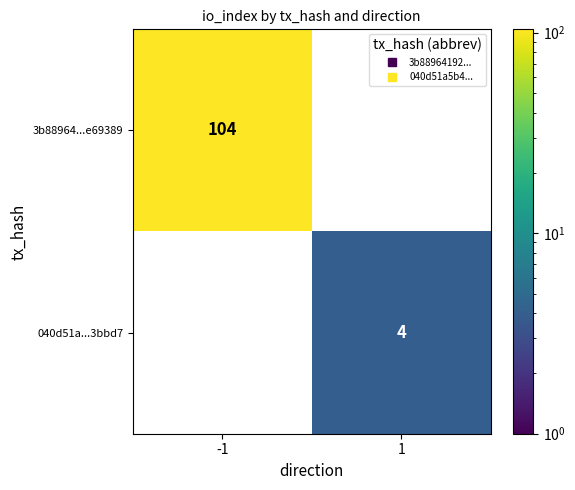

Which series has the widest spread of values?

3b88964...e69389